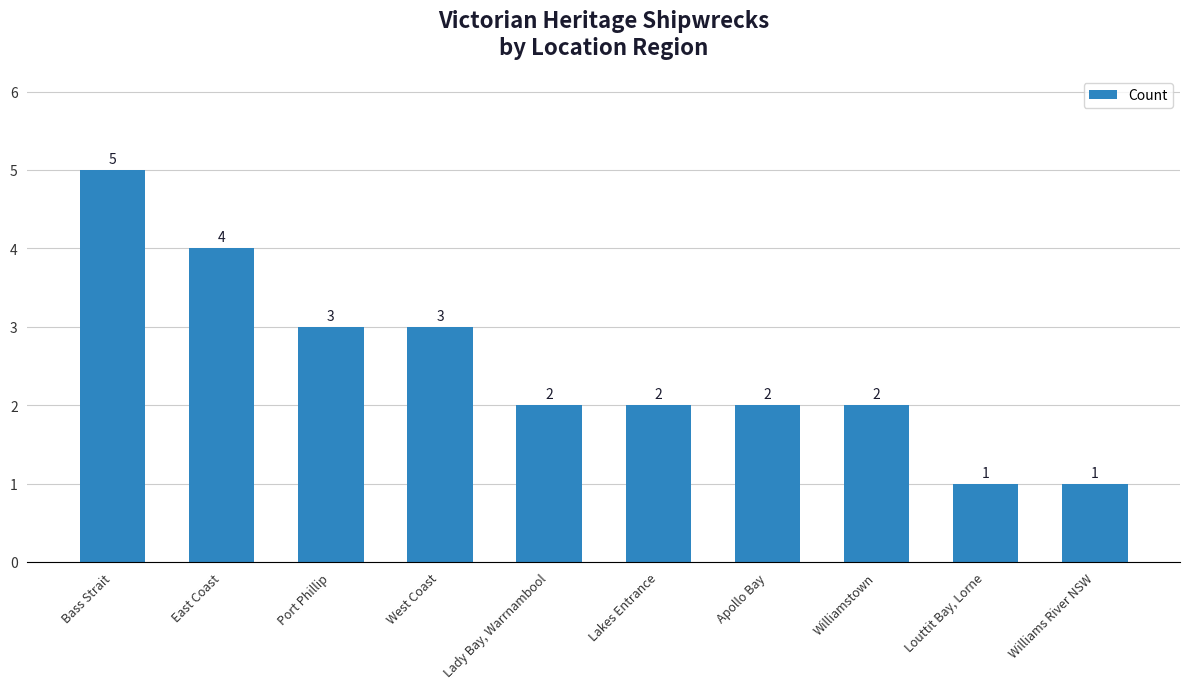

Reading left to right, what are all the values shown in this chart?

Bass Strait=5	East Coast=4	Port Phillip=3	West Coast=3	Lady Bay, Warrnambool=2	Lakes Entrance=2	Apollo Bay=2	Williamstown=2	Louttit Bay, Lorne=1	Williams River NSW=1